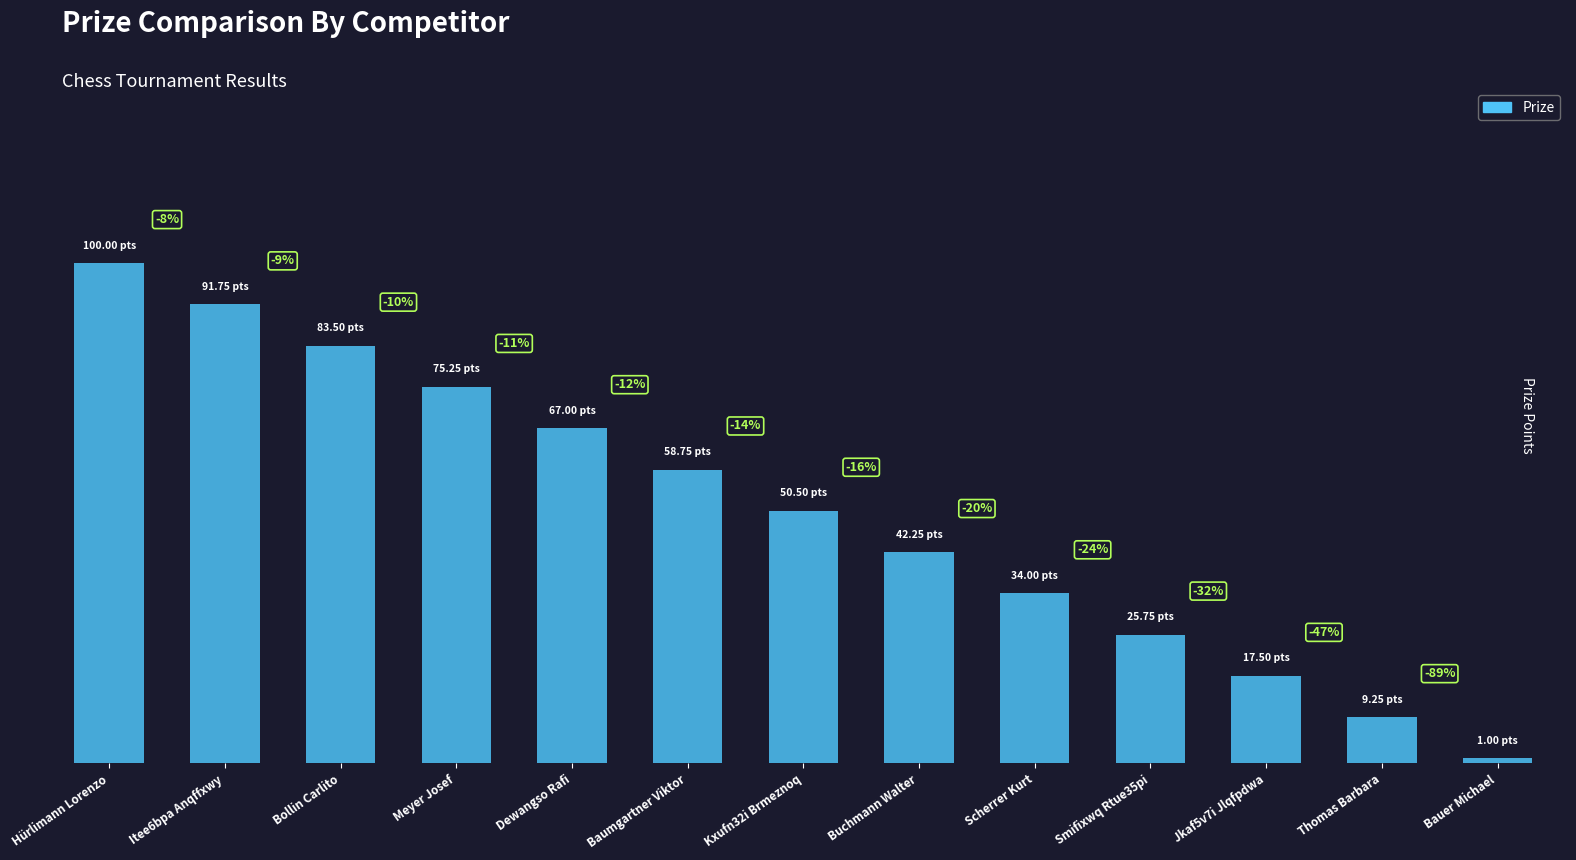

Does the chart contain any negative values?

No